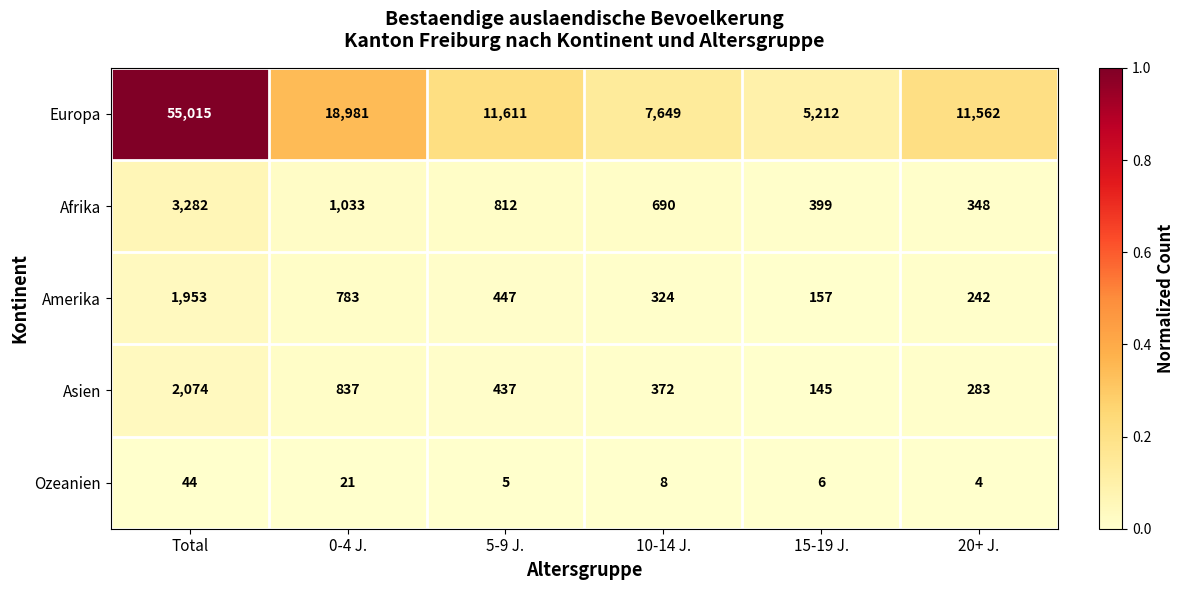

Which series has the widest spread of values?

Europa